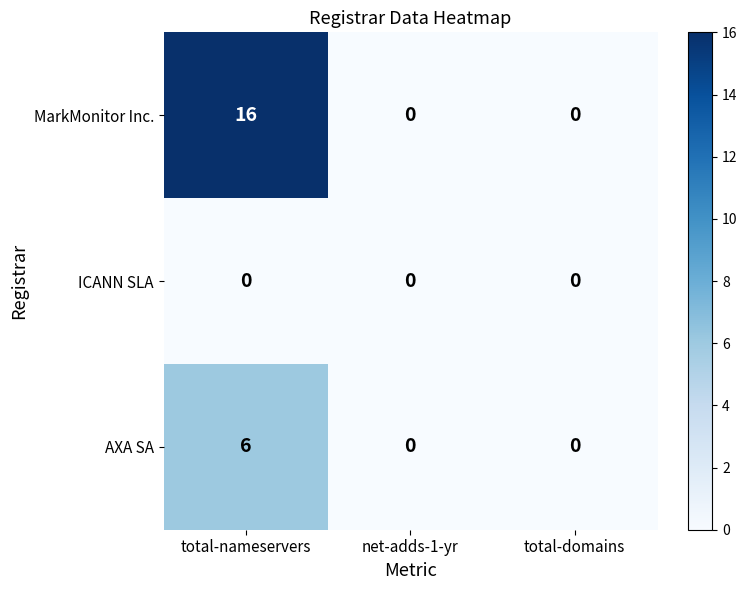

Reading right to left, what are all the values shown in this chart?

MarkMonitor Inc.: 0	0	16
ICANN SLA: 0	0	0
AXA SA: 0	0	6